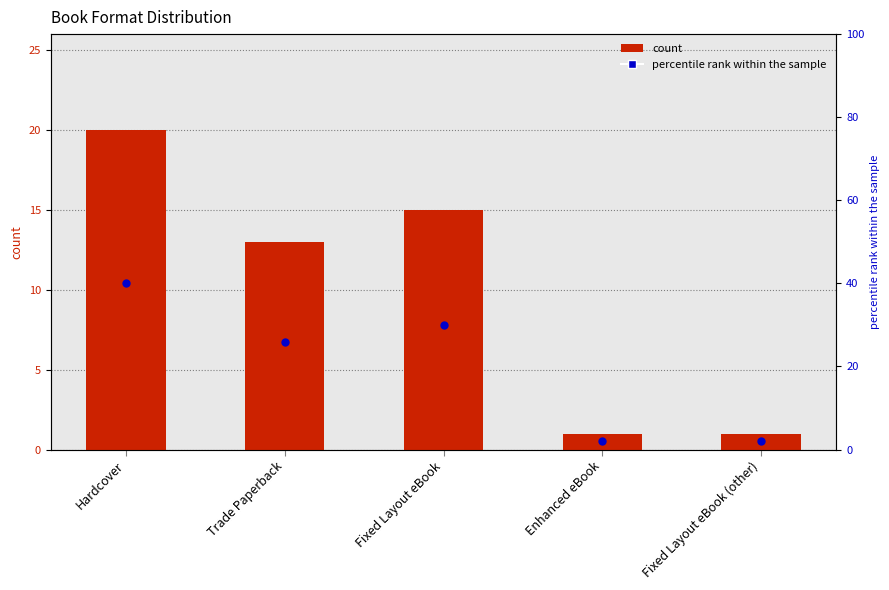

Is the value of count at Fixed Layout eBook greater than the value of percentile rank within the sample at Trade Paperback?

No